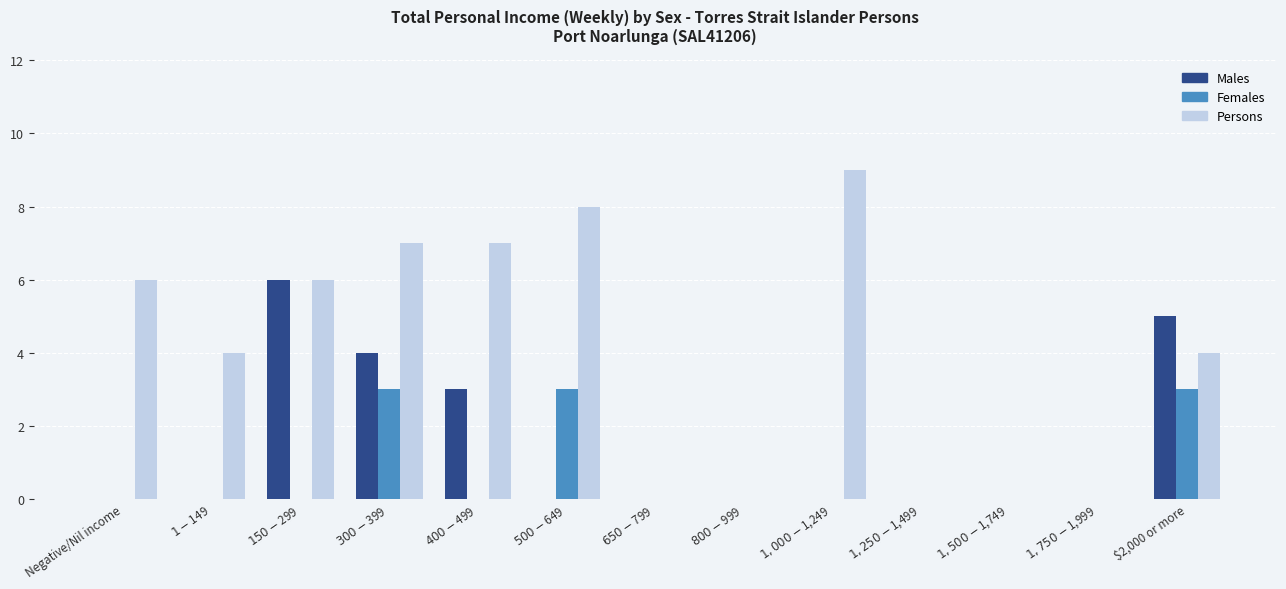

What is the difference between the Persons values at $2,000 or more and $500-$649?

4